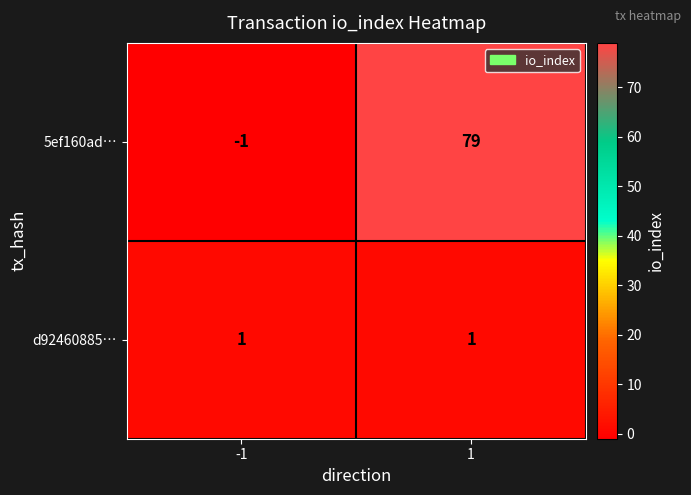

How many categories are shown in the chart?

2